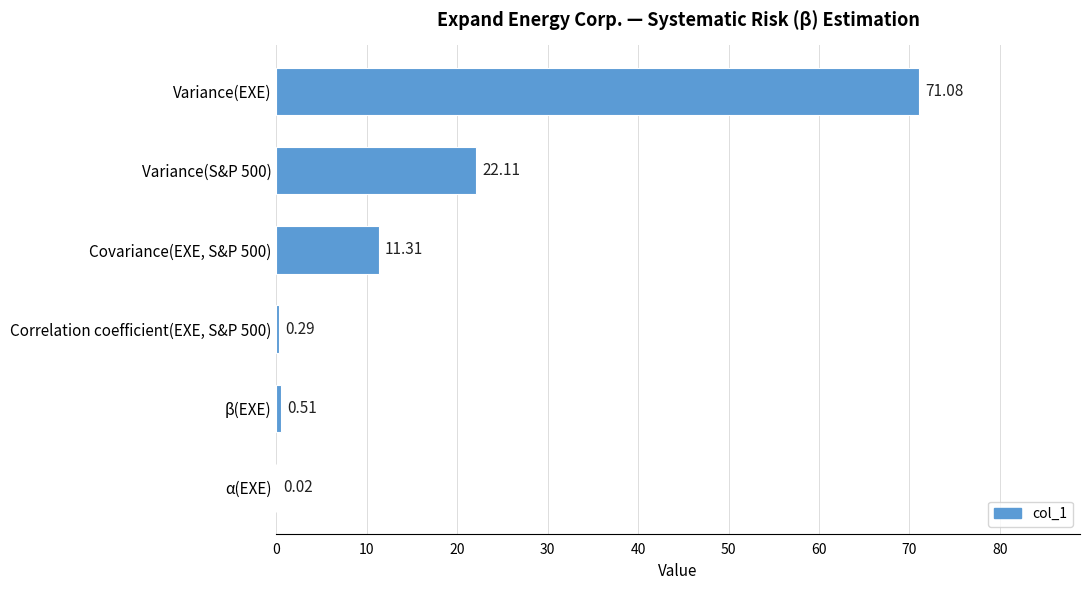

Between β(EXE) and Variance(S&P 500), which is larger?

Variance(S&P 500)